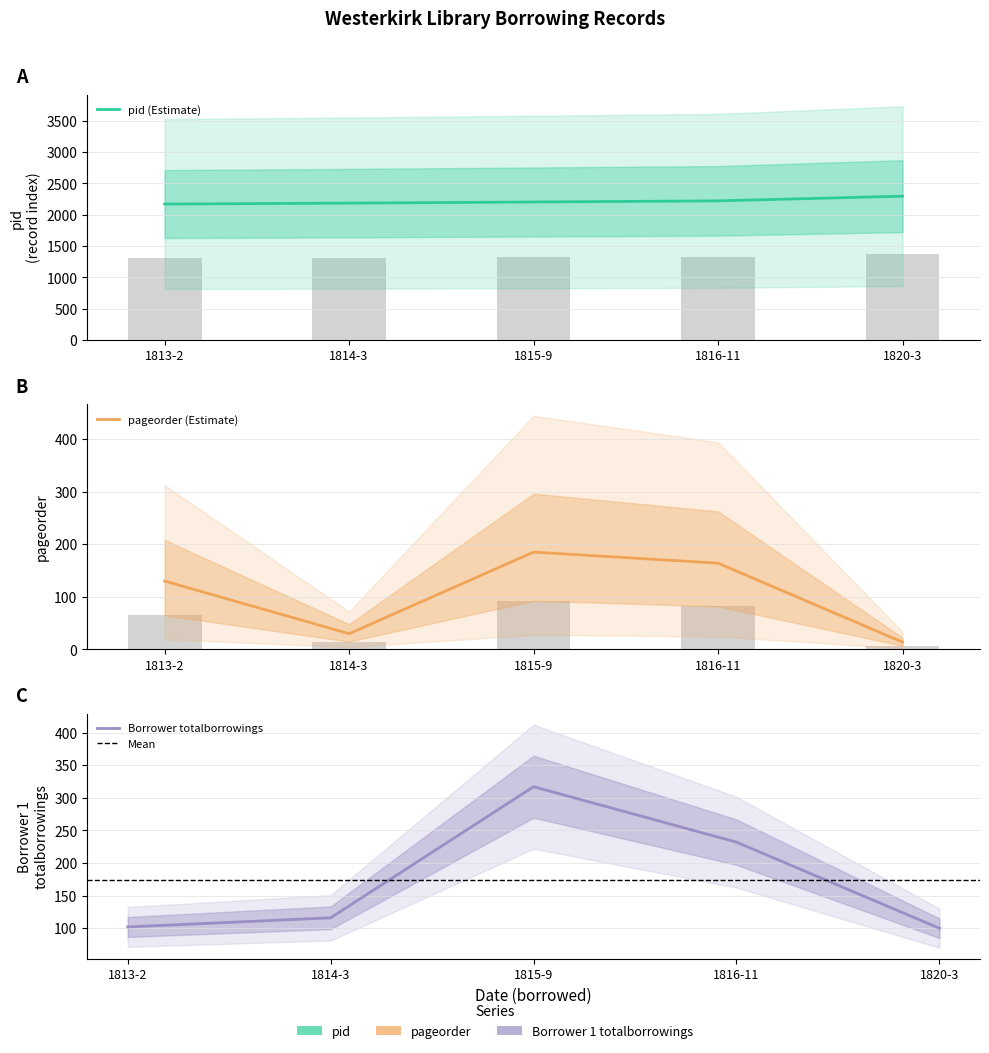

How many data points in Borrower 1 totalborrowings are above 116?

2